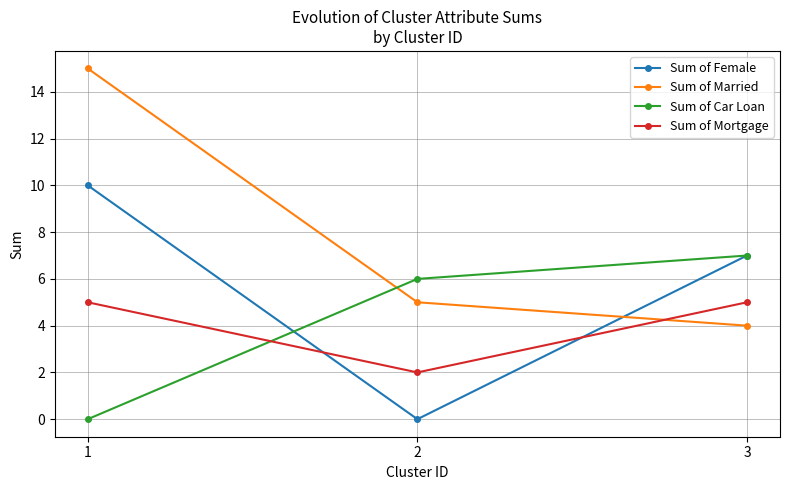

How many values in the Sum of Female series are below 7?

1